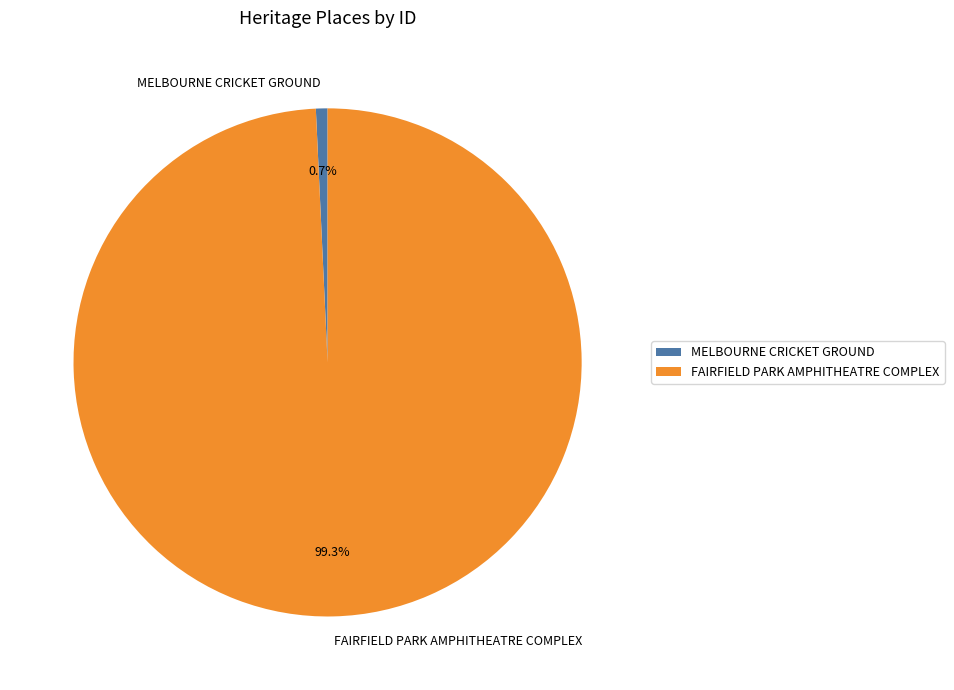

Count the number of slices in the pie.

2